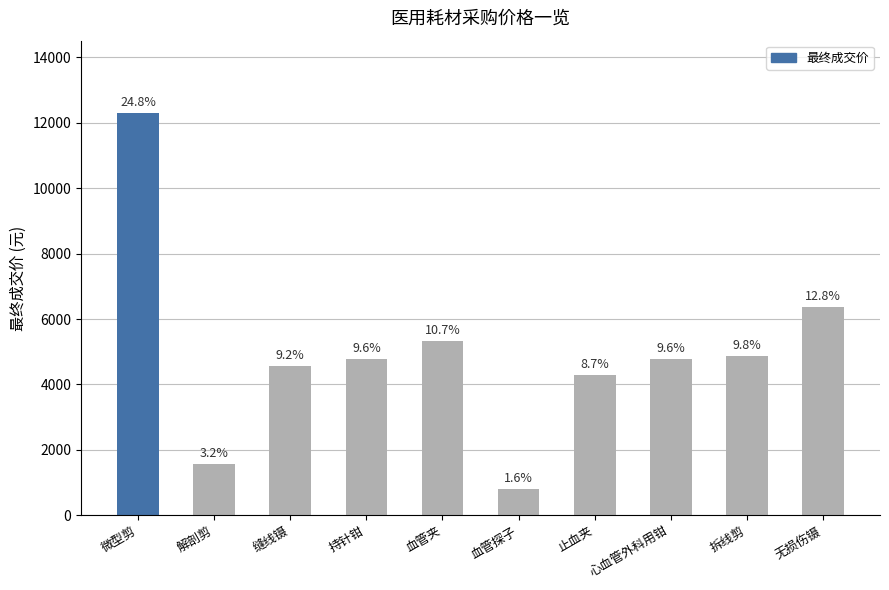

How many bars are there in total?

10